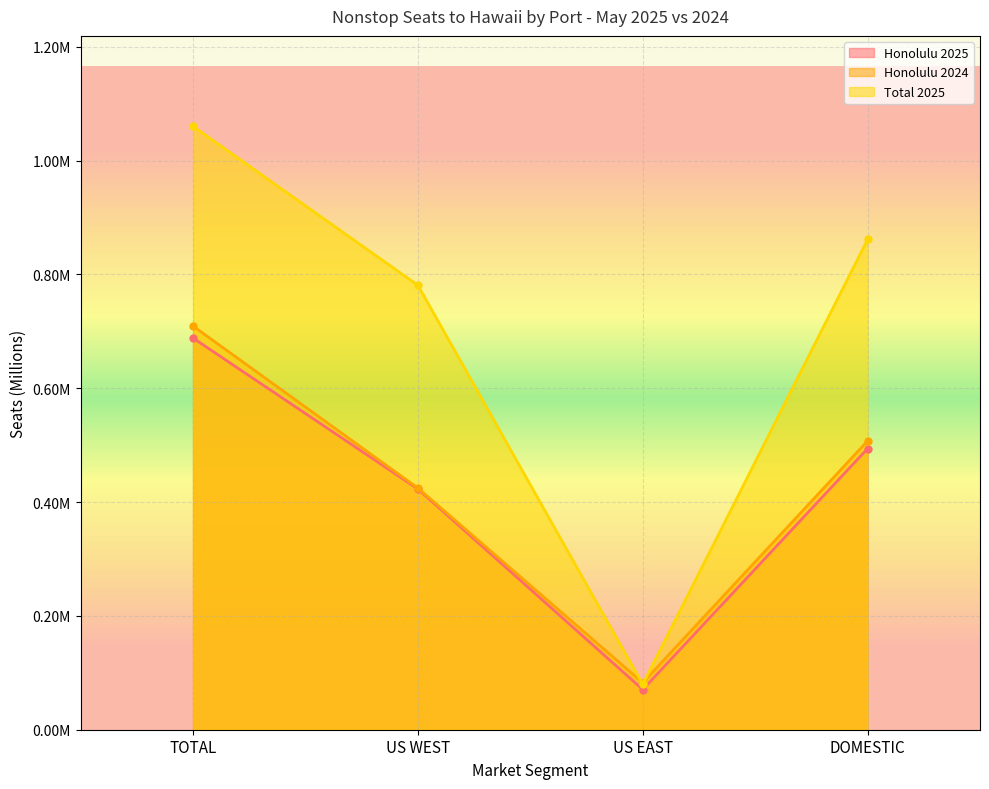

Count the number of categories in the chart.

4